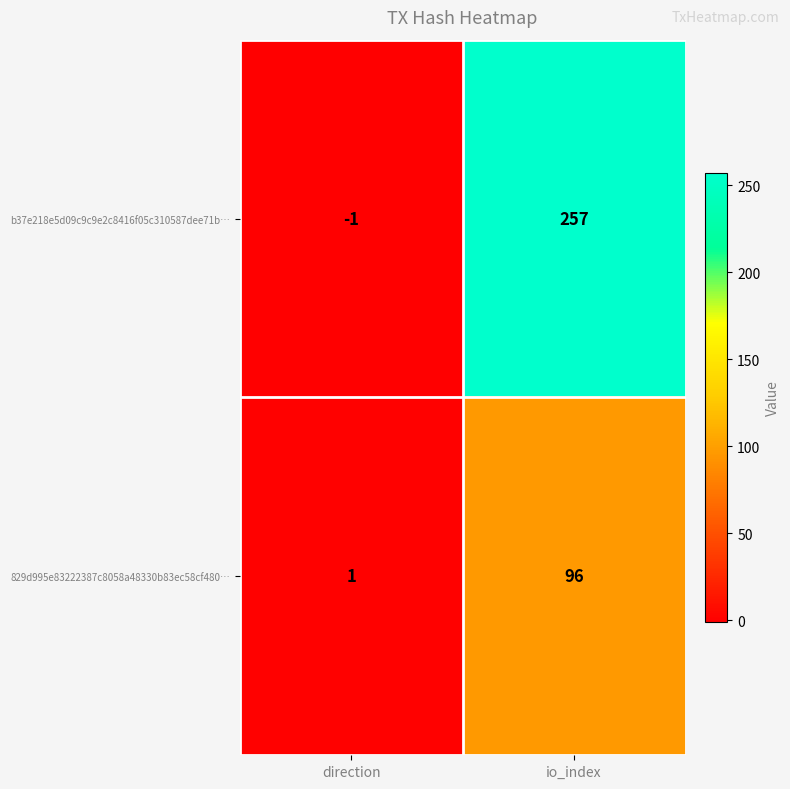

What is the difference between the highest and lowest values at io_index?

161